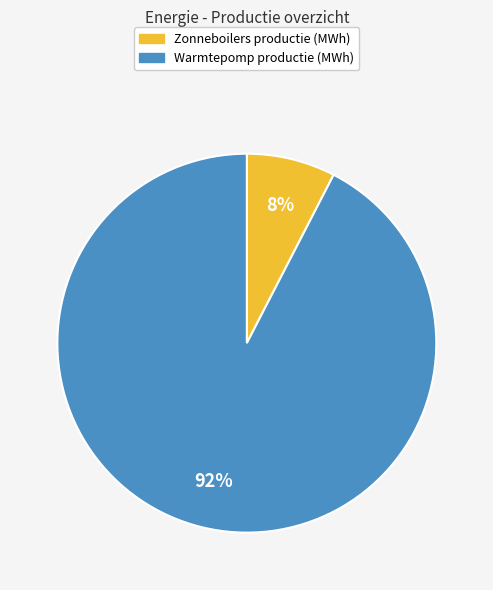

To the nearest percent, what is the average slice percentage?

50%